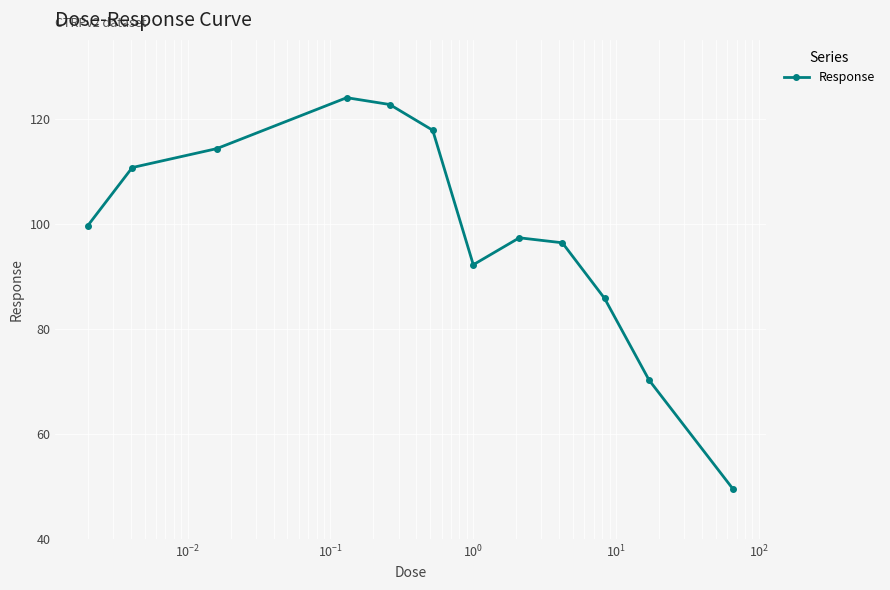

Reading right to left, what are all the values shown in this chart?

49.5	70.2	85.8	96.4	97.3	92.2	117.8	122.7	124.0	114.3	110.7	99.6